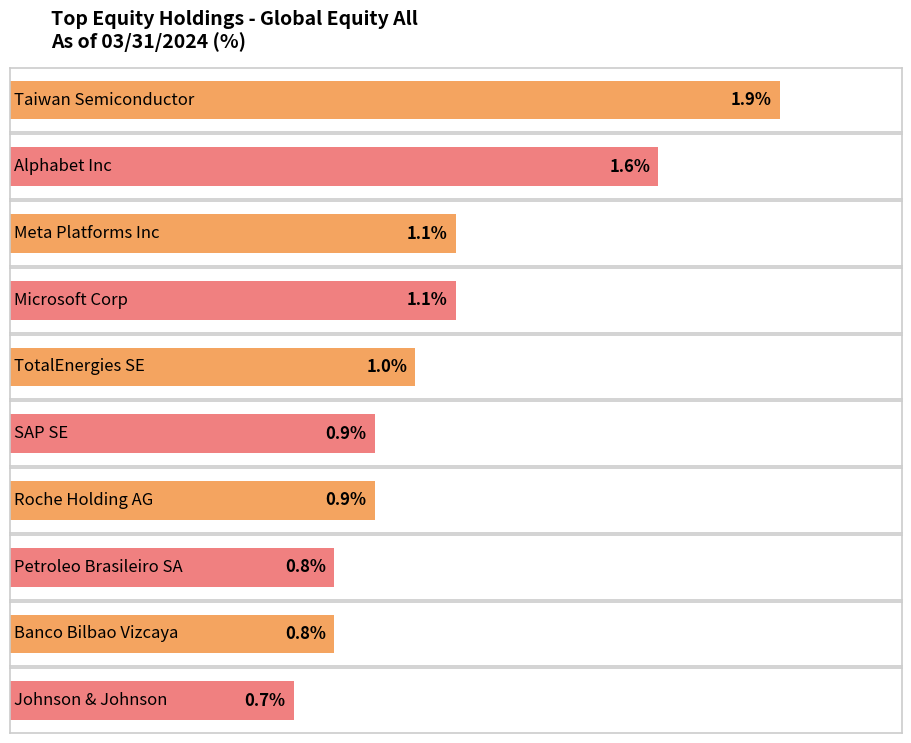

Does the chart contain any negative values?

No